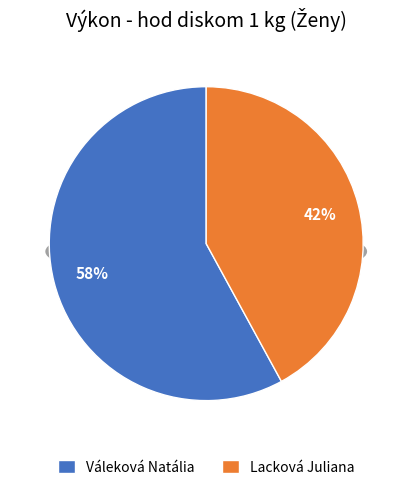

Between Váleková Natália and Lacková Juliana, which is larger?

Váleková Natália